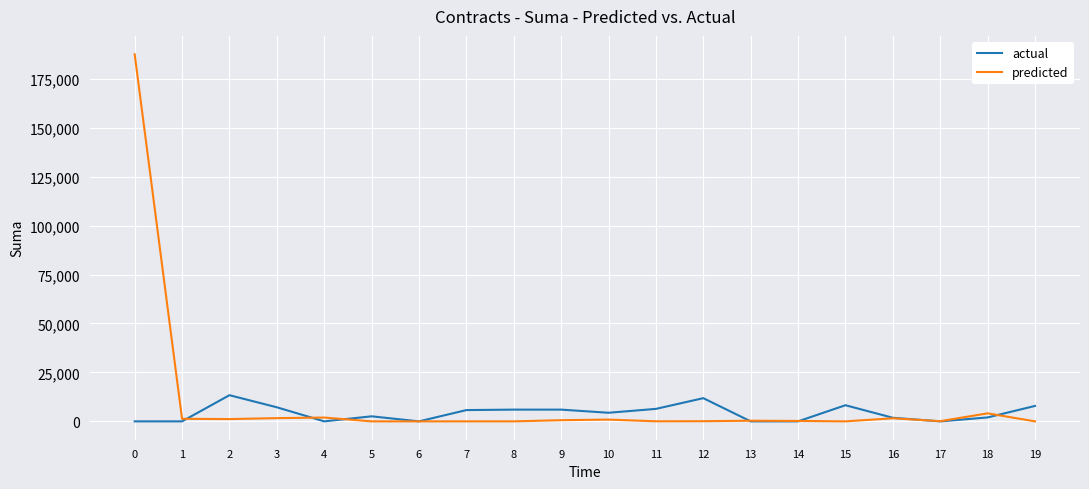

What are all the series names shown in the legend?

actual, predicted